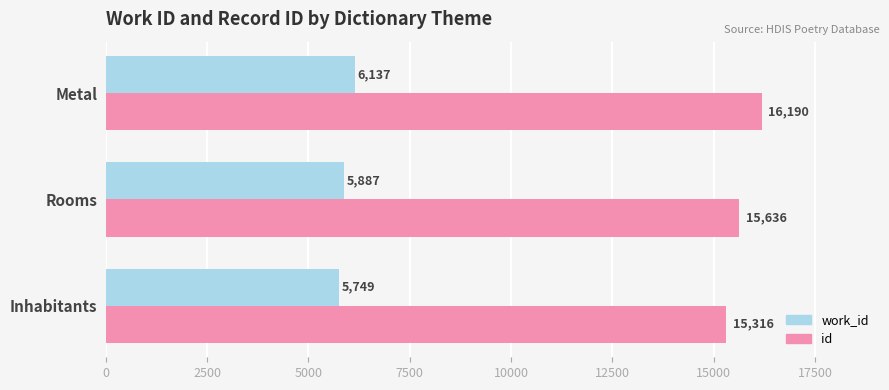

At which label is id closest to 15753?

Rooms